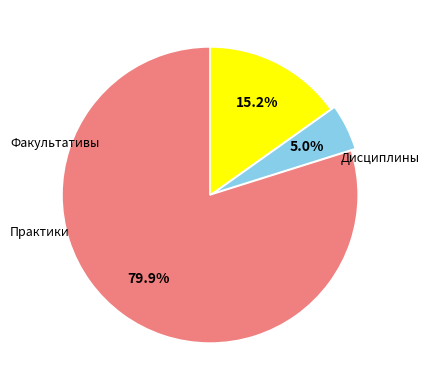

Count the number of slices in the pie.

3